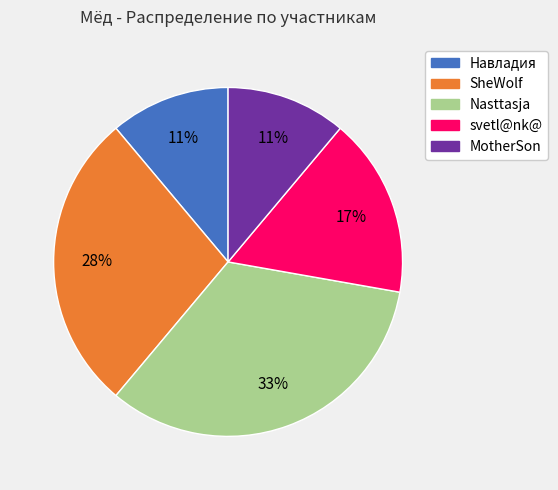

How many slices are in this pie chart?

5